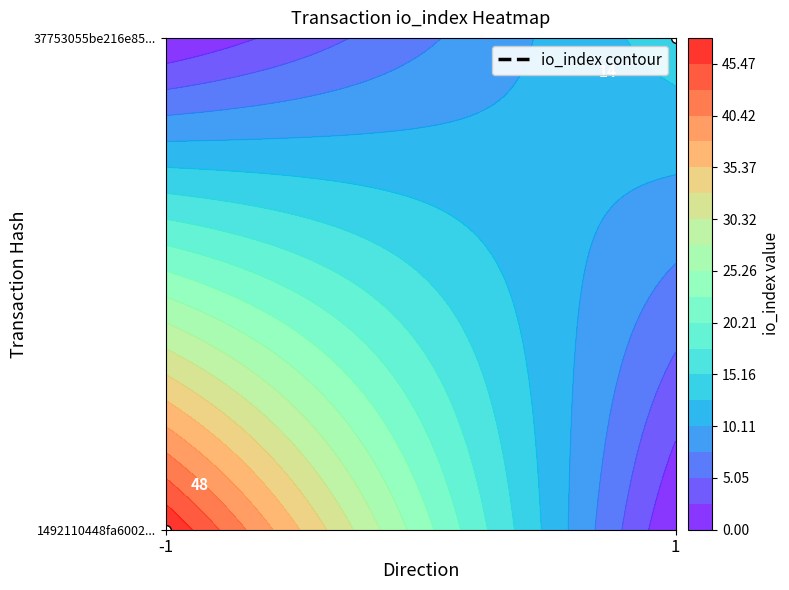

Rank the series by their maximum value, from lowest to highest.

37753055be216e85b6e04885679b8d61ab54878, 1492110448fa600216fa9a228251a258d2211bf